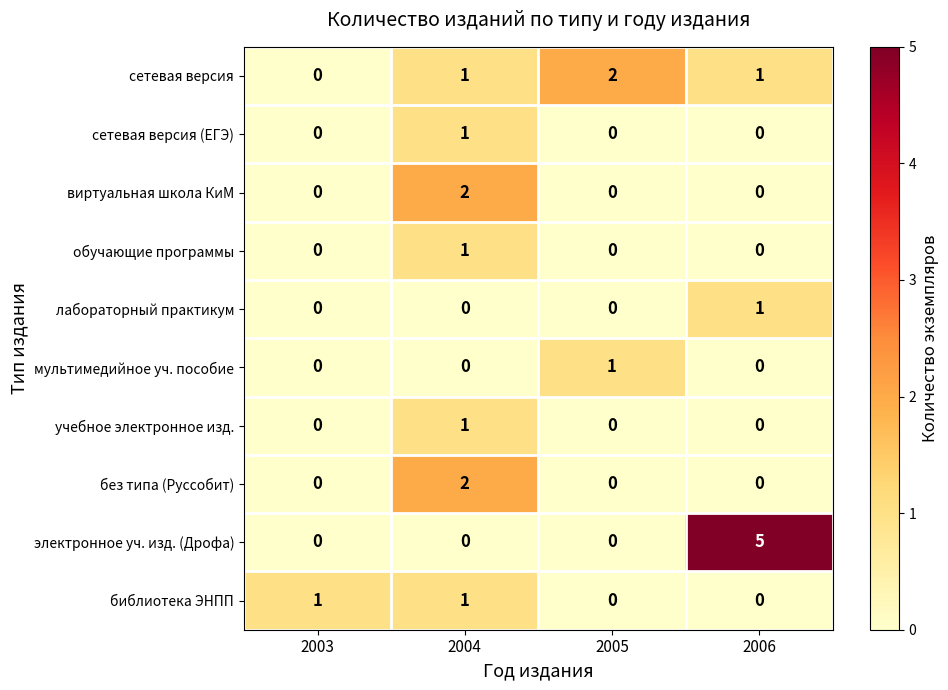

Which series has the largest range (max minus min)?

электронное уч. изд. (Дрофа)